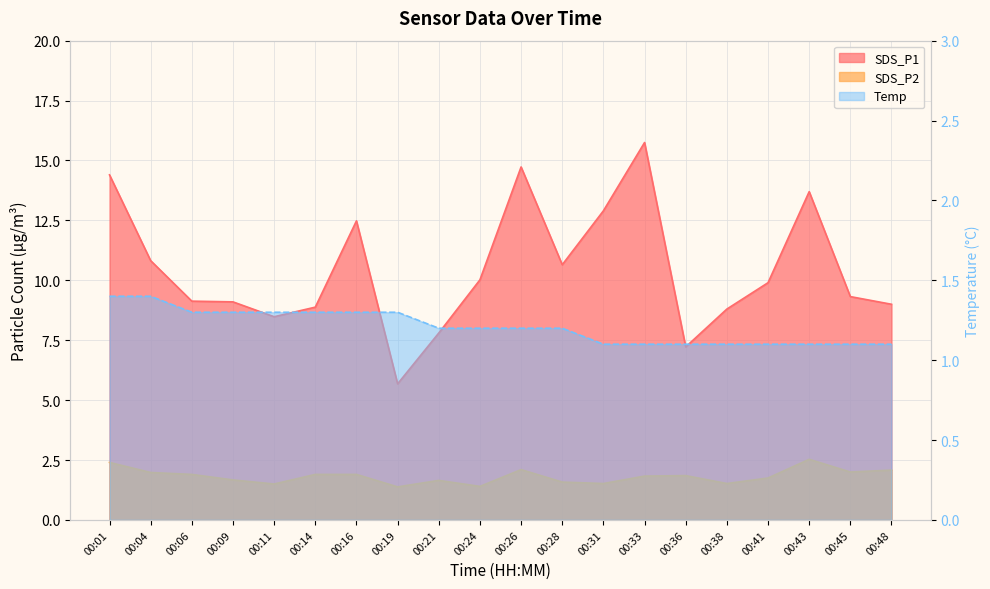

Which series has the largest total across all categories?

SDS_P1